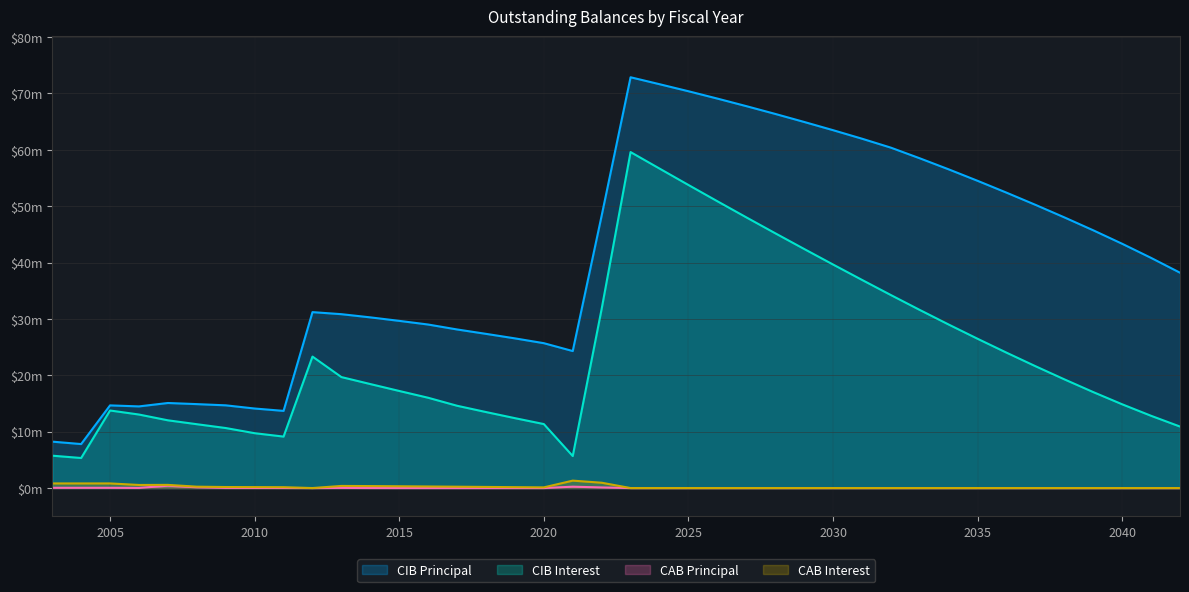

The value of CABInterestOutstanding at 2037 is 0.0. True or false?

True